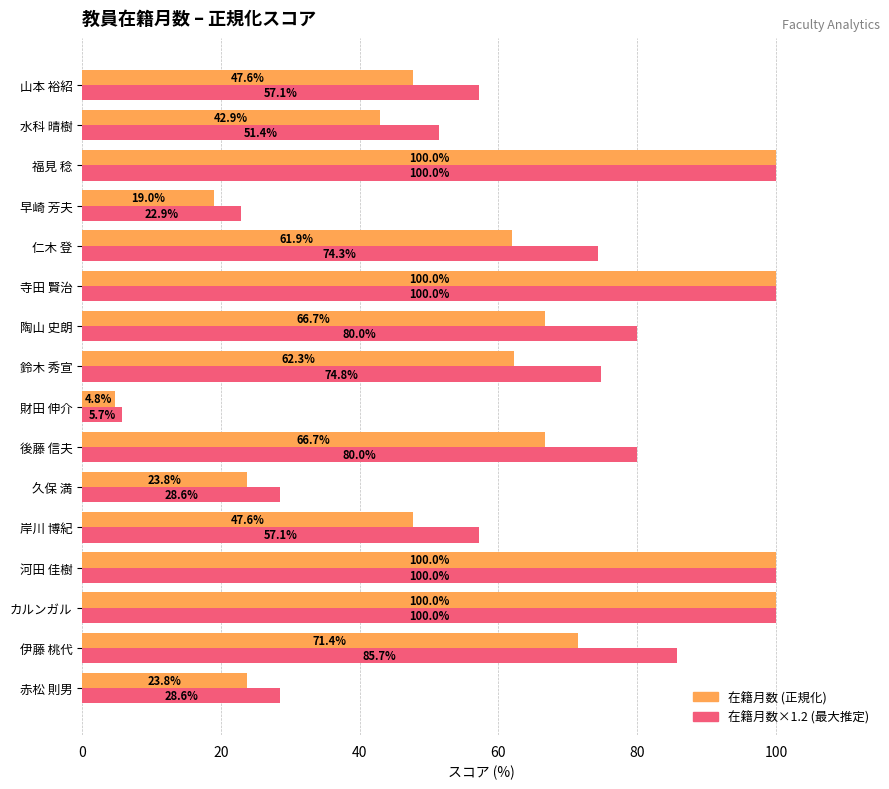

What is the total value across all series at 赤松 則男?

52.4